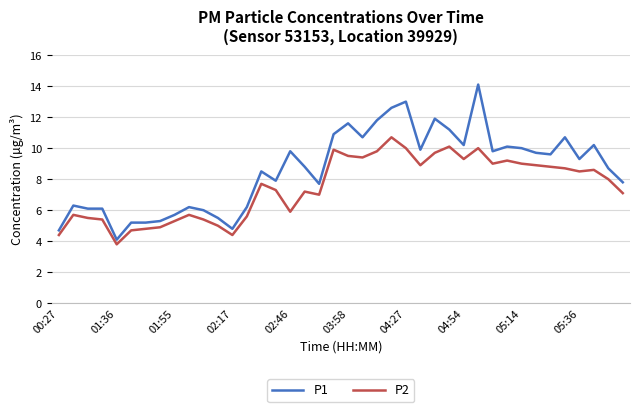

Which series has the largest total across all categories?

P1